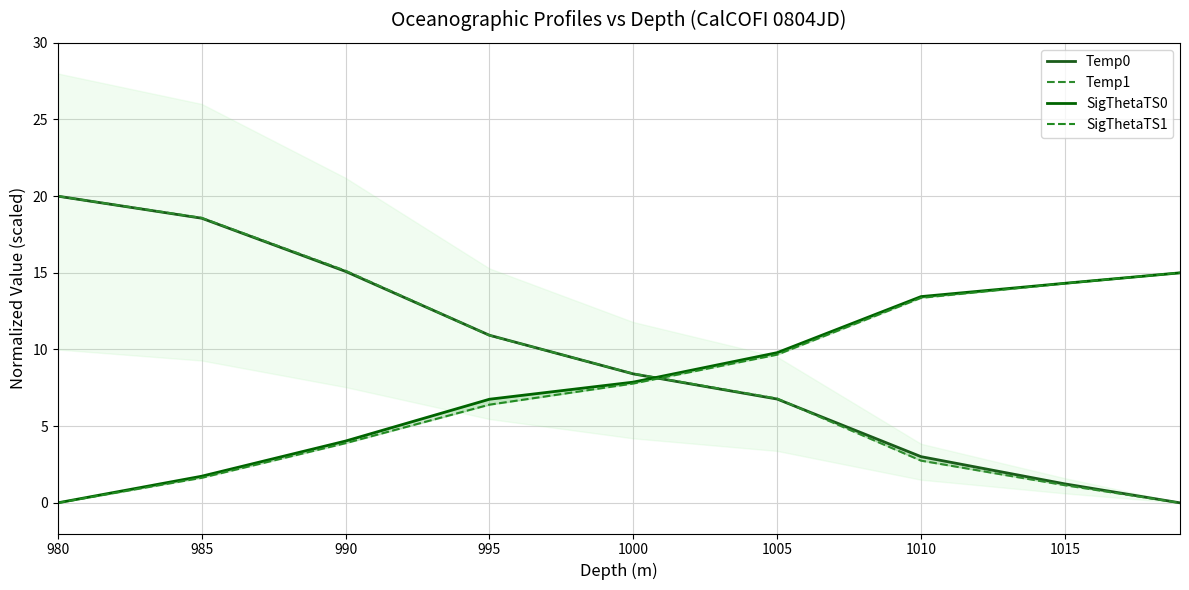

Is this an area chart (filled region under the line)?

No